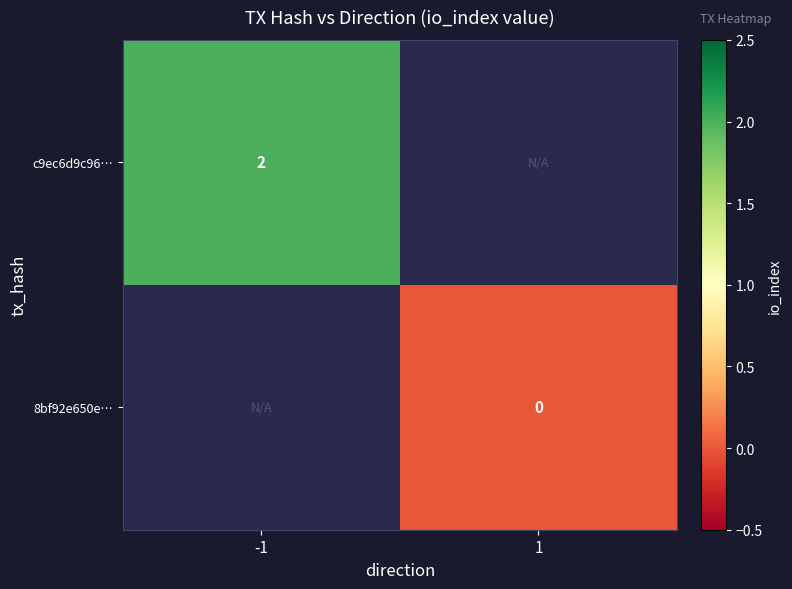

Where is c9ec6d9c96… nearest to the value 2?

-1